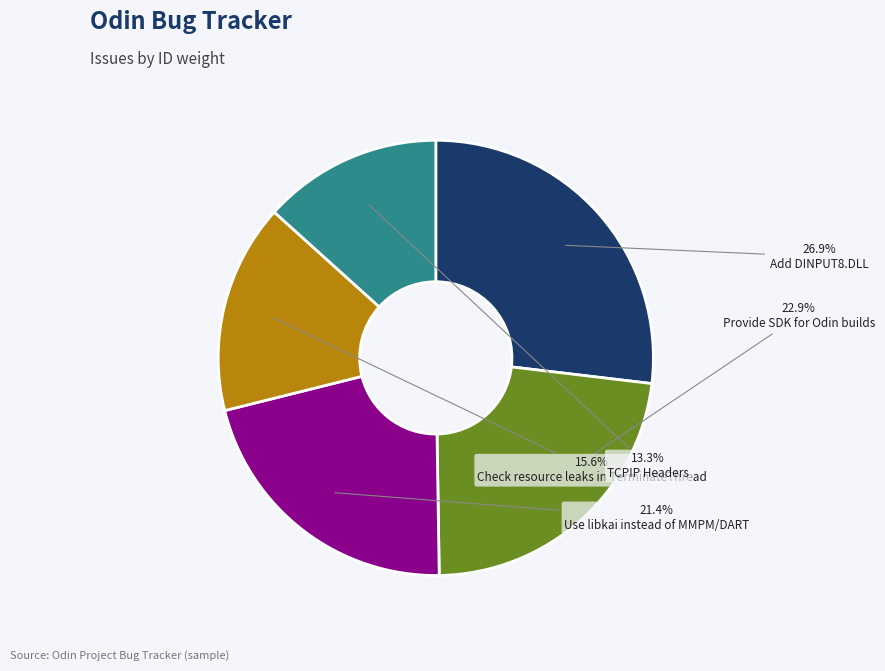

Combined, what portion of the pie is TCPIP Headers and Add DINPUT8.DLL?

40.2%